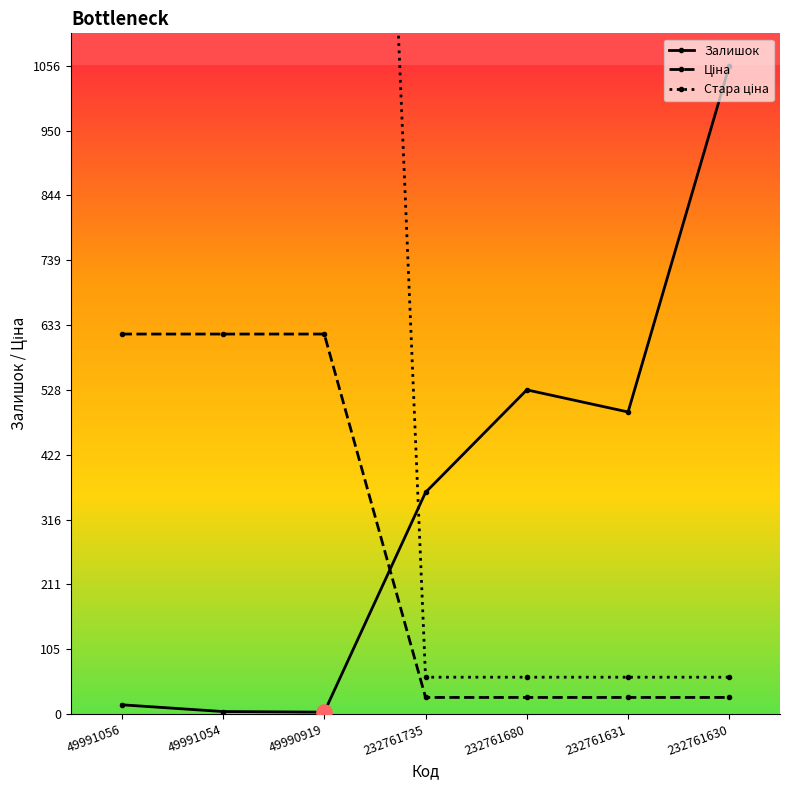

Which series has the largest total across all categories?

Стара ціна